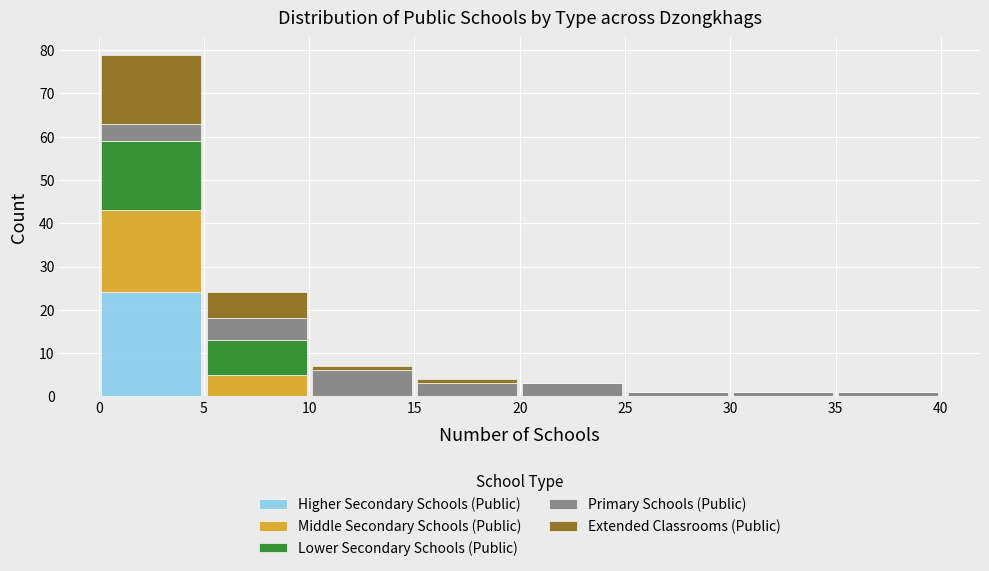

What is the total height of the stacked bar covering 15 to 20 on the x-axis? The values are not printed on the chart, so give them approximately, as read against the axis.

4